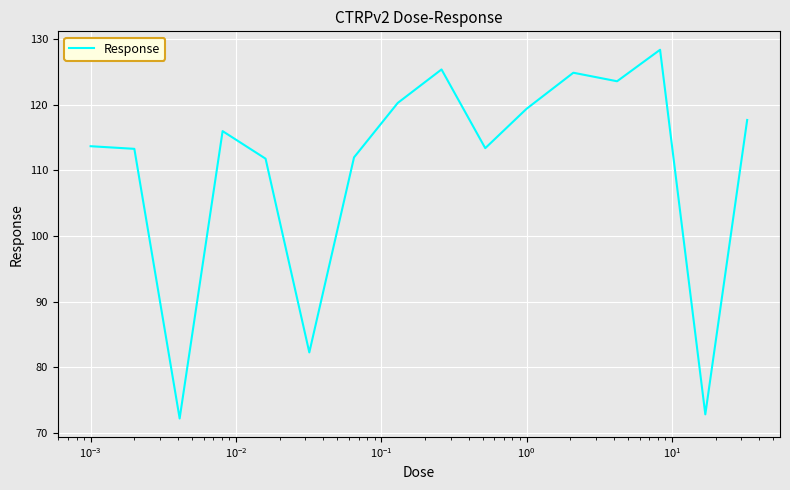

What is the minimum value shown in the chart?

72.2